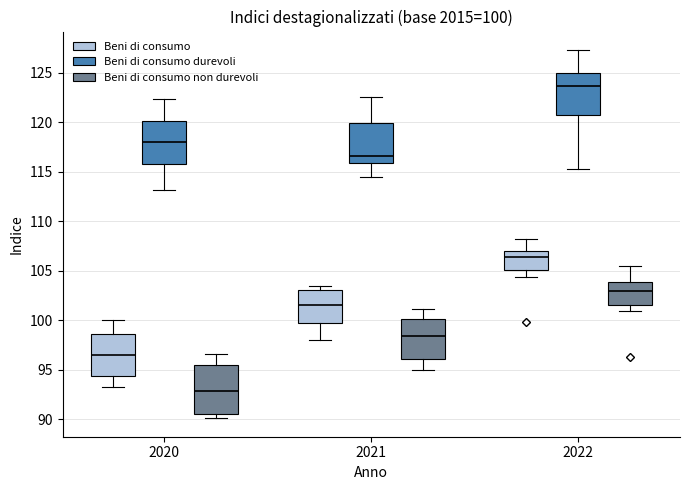

Which box is the tallest, from its lower edge to its upper edge?

2020 (Beni di consumo non durevoli)